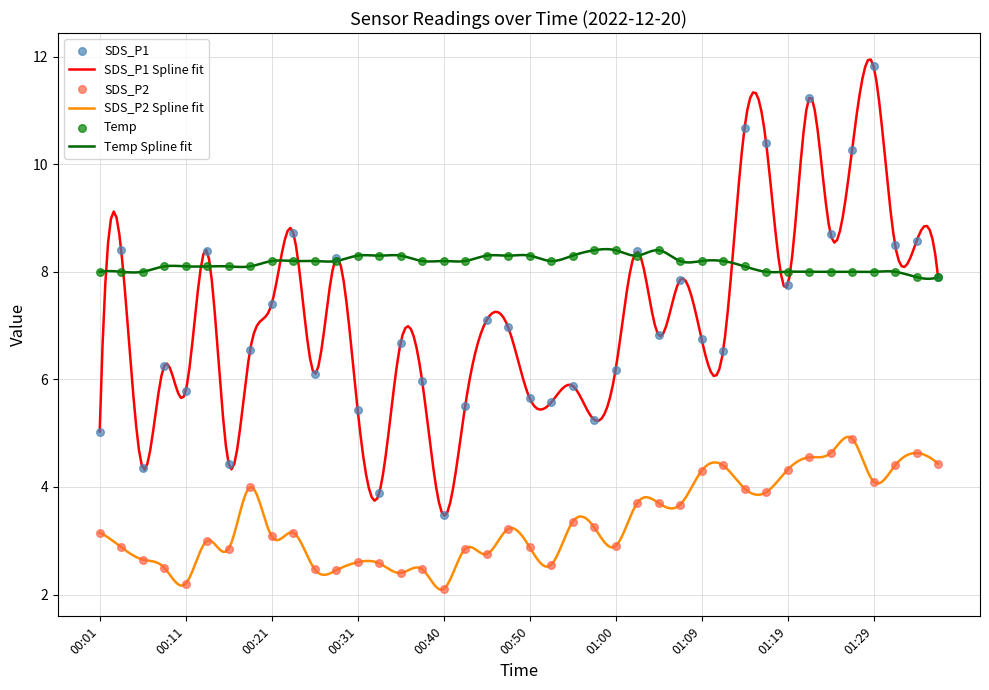

At which category is the sum across all series the highest?

01:29